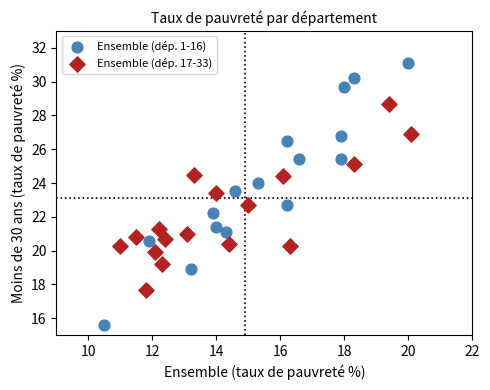

Which series has the widest spread of Y values?

Ensemble (dép. 1-16)